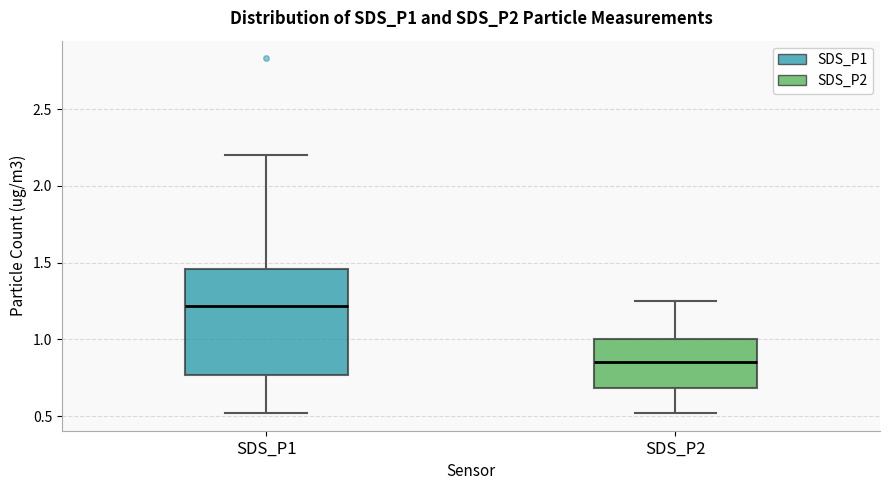

Where does the upper whisker of the box for SDS_P1 end on the y-axis? The values are not printed on the chart, so give them approximately, as read against the axis.

2.20